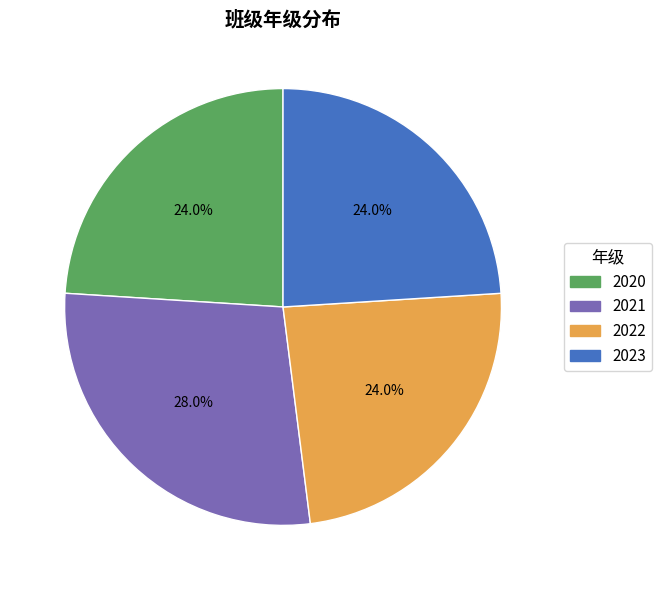

How many segments does this pie chart have?

4